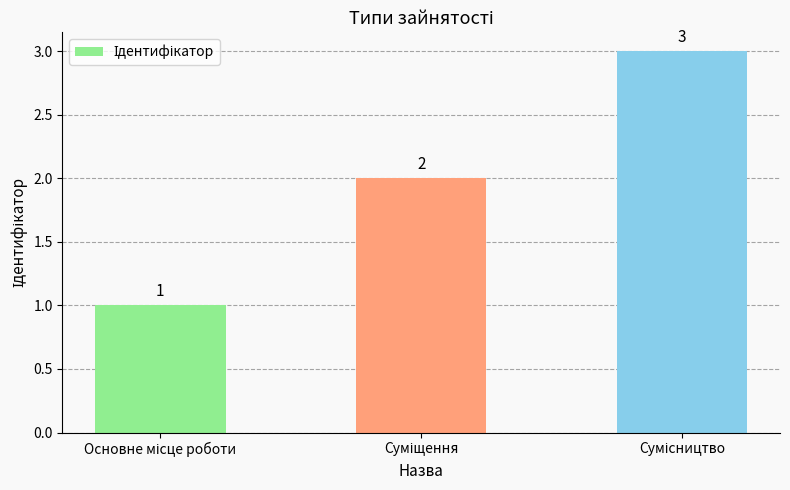

What is the value of the 1st bar from the left?

1